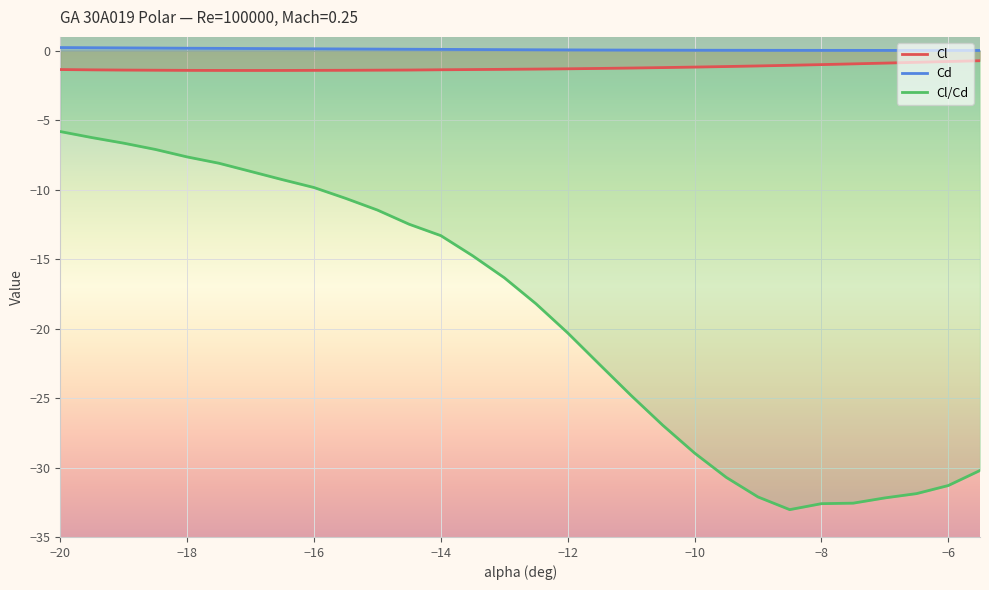

Which series has the largest range (max minus min)?

Cl/Cd